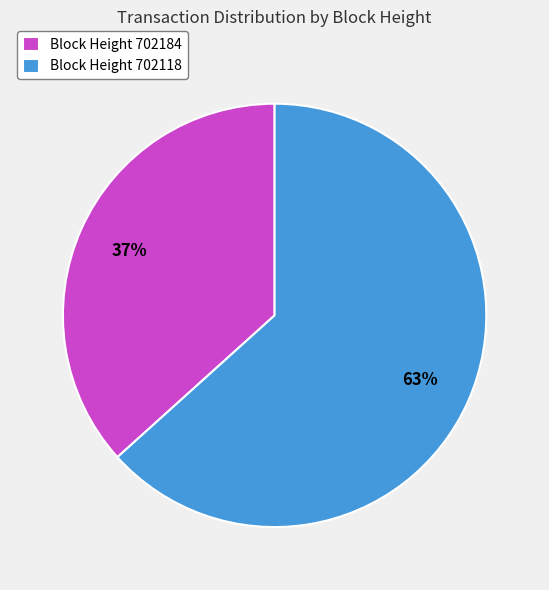

To the nearest percent, what is the average slice percentage?

50%